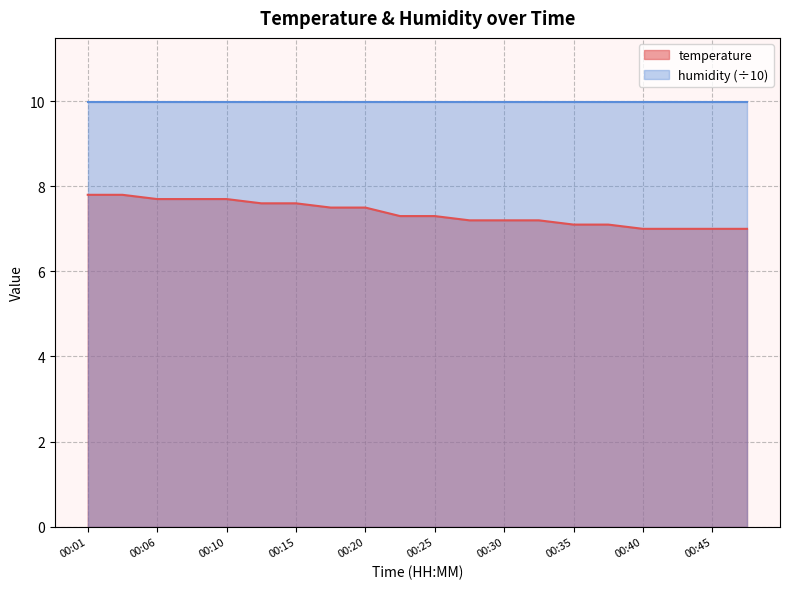

Reading left to right, transcribe all the data shown in this chart.

7.8	7.8	7.7	7.7	7.7	7.6	7.6	7.5	7.5	7.3	7.3	7.2	7.2	7.2	7.1	7.1	7.0	7.0	7.0	7.0